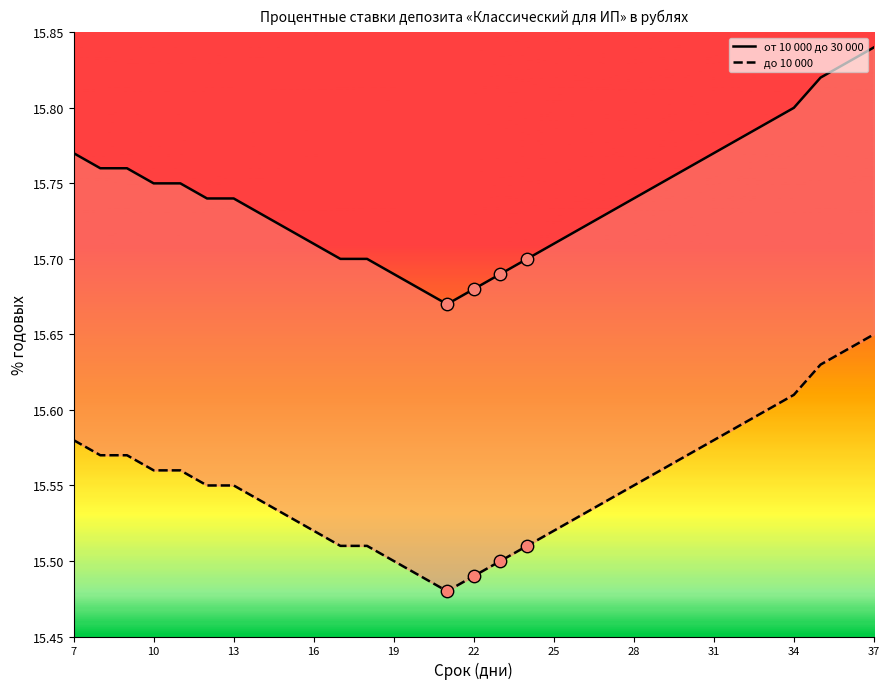

Which series contains the highest Y value?

от 10 000 до 30 000